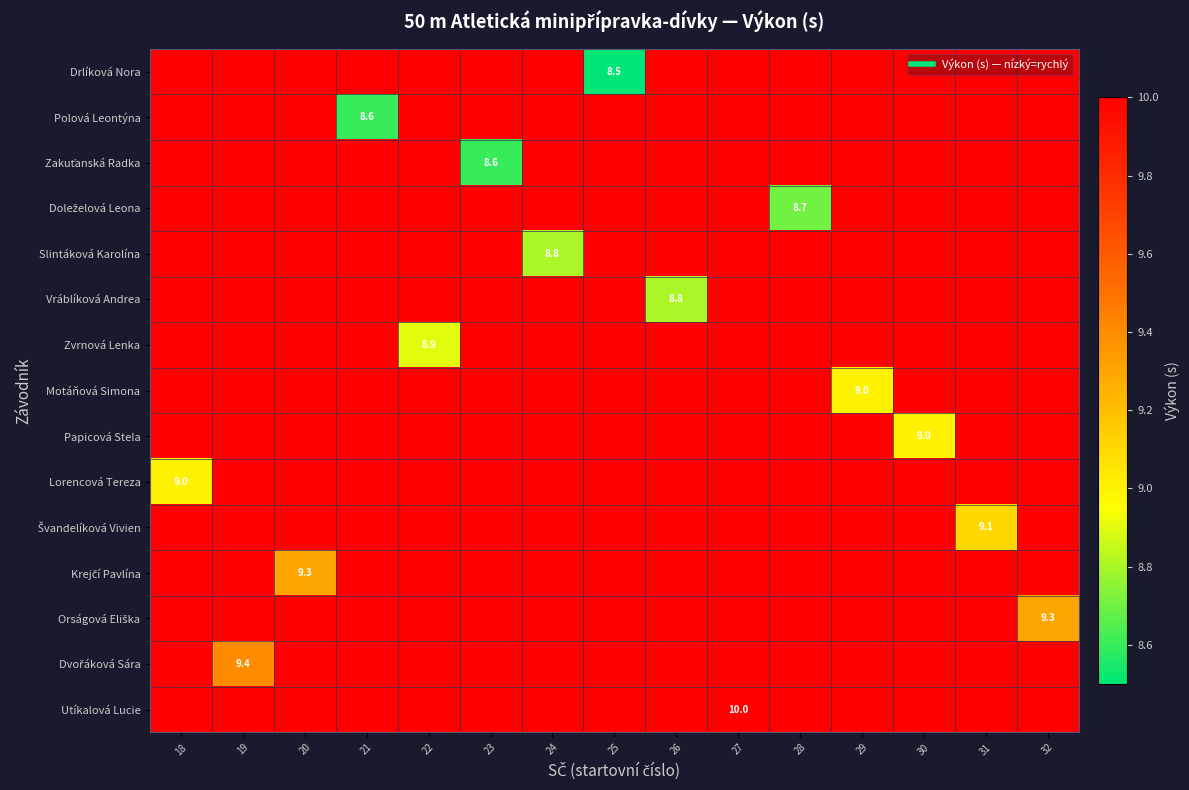

Rank the series at 31 from lowest to highest value.

Švandelíková Vivien, Drlíková Nora, Polová Leontýna, Zakuťanská Radka, Doleželová Leona, Slintáková Karolína, Vráblíková Andrea, Zvrnová Lenka, Motáňová Simona, Papicová Stela, Lorencová Tereza, Krejčí Pavlína, Orságová Eliška, Dvořáková Sára, Utíkalová Lucie